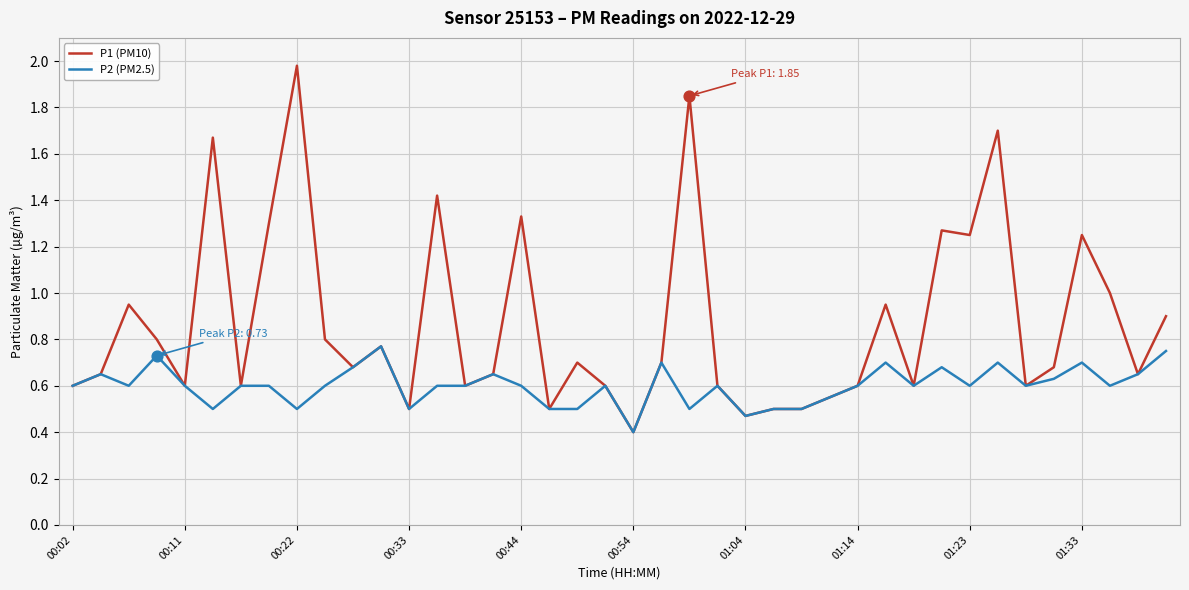

Which series has the largest range (max minus min)?

P1 (PM10)